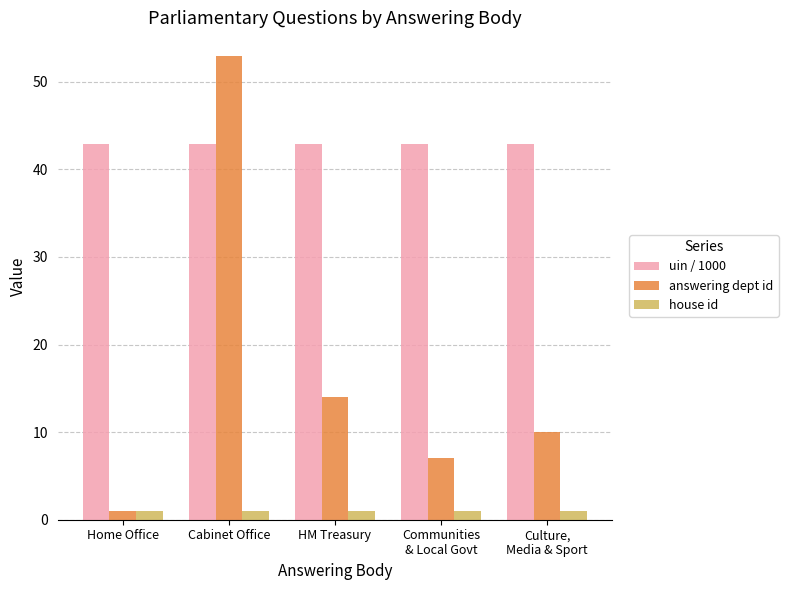

What value does the uin / 1000 series have at HM Treasury?

42.9